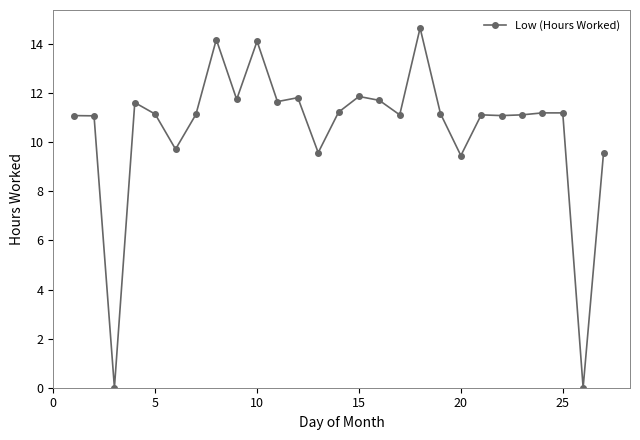

What is the value of the 4th point from the left?

11.6